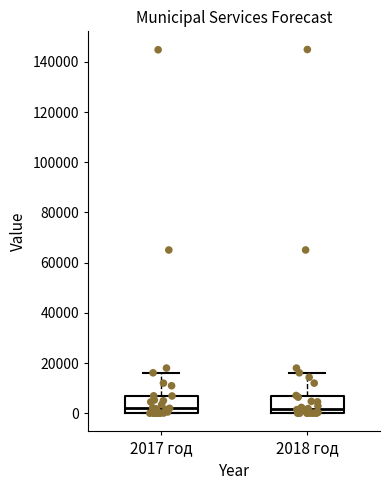

Where is the upper edge of the box for 2017 год on the y-axis? The values are not printed on the chart, so give them approximately, as read against the axis.

6000